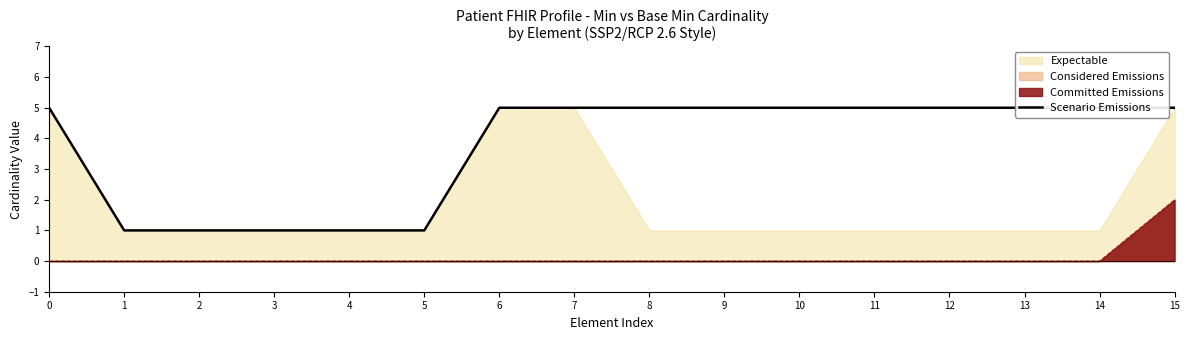

What is the sum of all values?

60